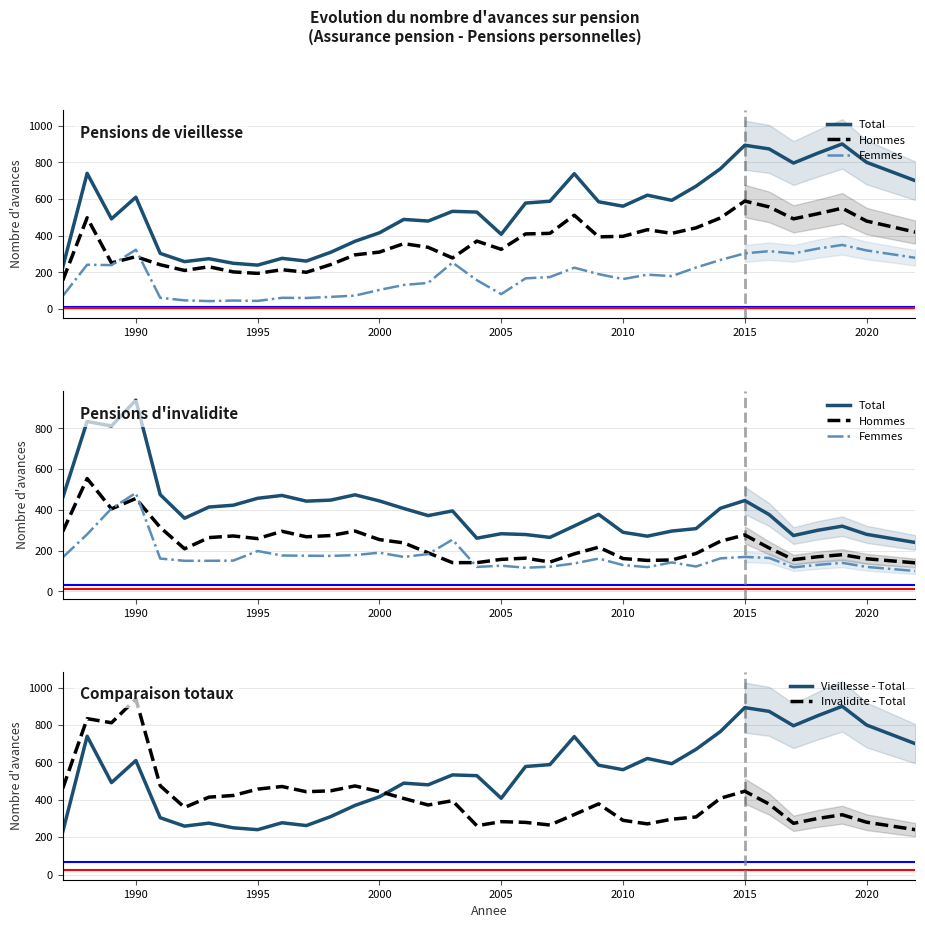

In Total, how many points are lower than both neighbors (excluding endpoints)?

8